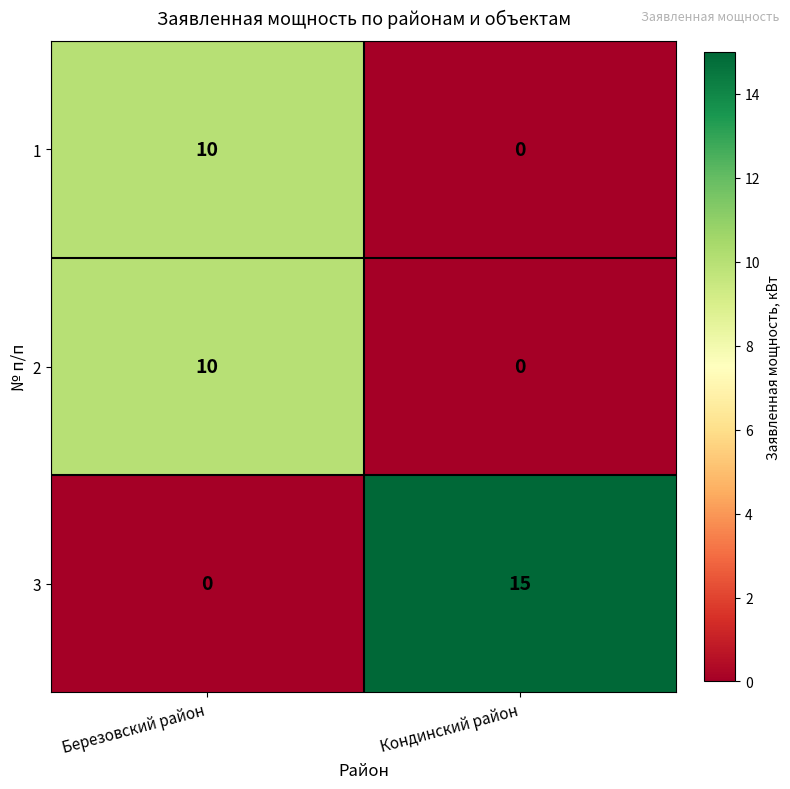

Reading left to right, transcribe all the data shown in this chart.

1: Березовский район=10	Кондинский район=0
2: Березовский район=10	Кондинский район=0
3: Березовский район=0	Кондинский район=15